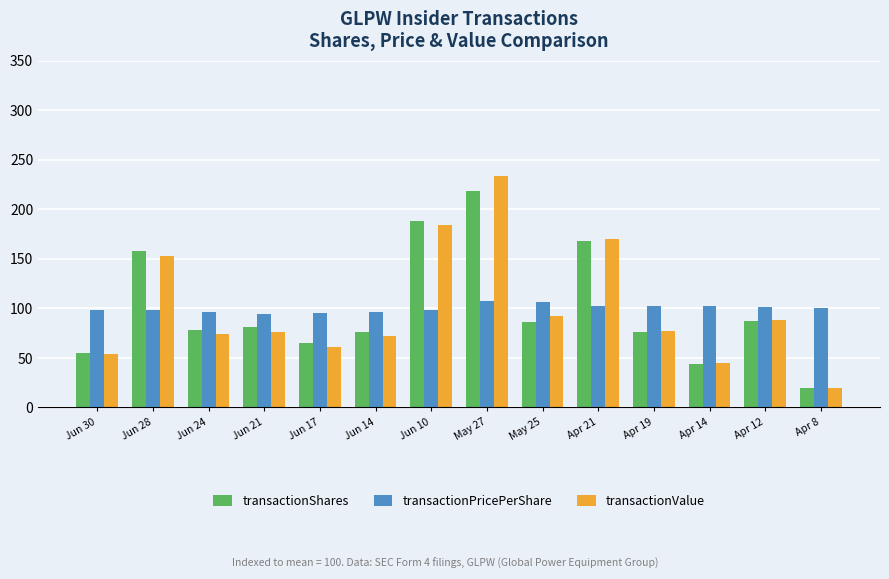

How many groups of bars are there?

14